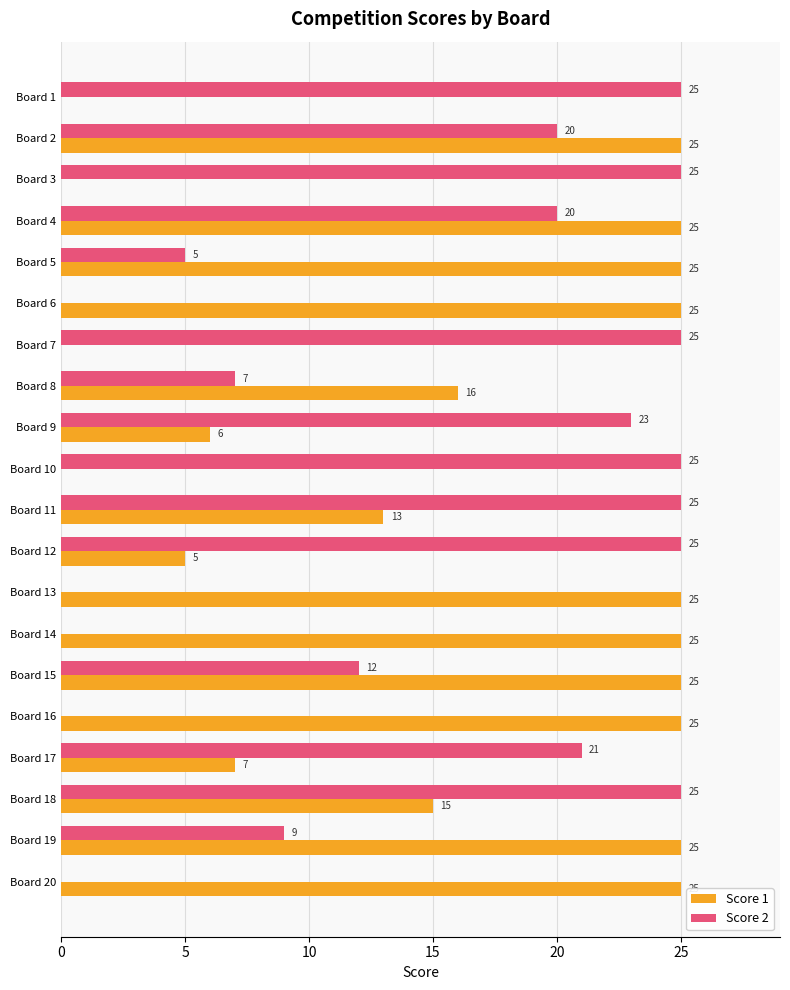

Where is Score 2 nearest to the value 12?

Board 15